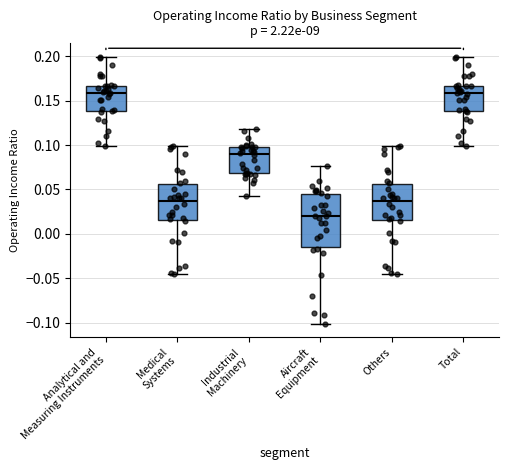

Where does the upper whisker of the box for Medical Systems end on the y-axis? The values are not printed on the chart, so give them approximately, as read against the axis.

0.100